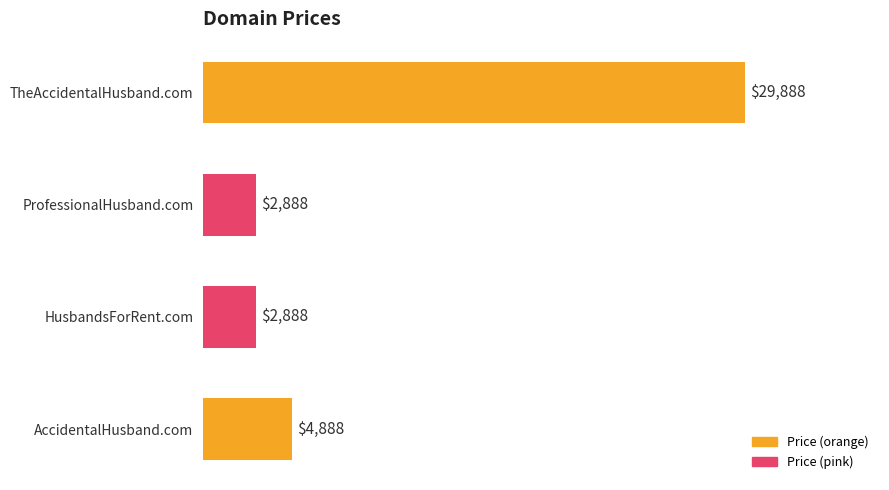

What is the sum of the values at ProfessionalHusband.com and AccidentalHusband.com?

7776